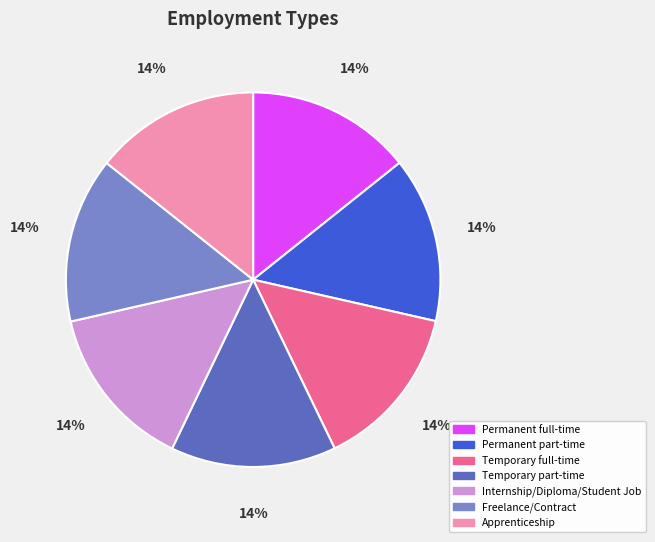

Is Temporary part-time the majority of the pie?

No